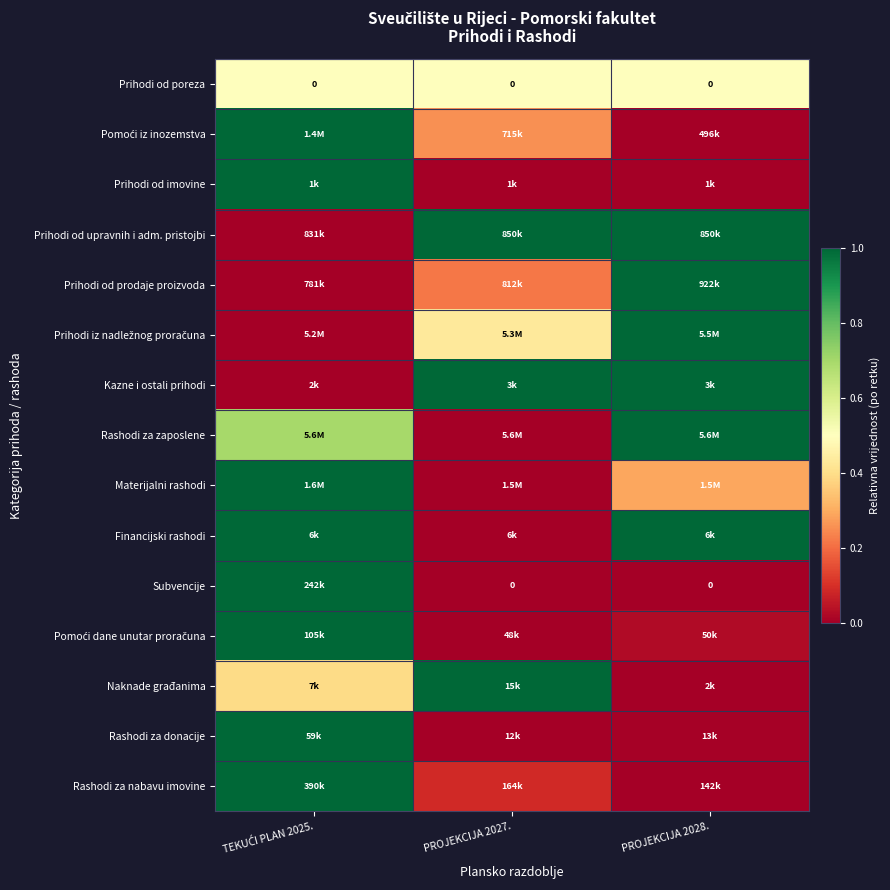

Which has a higher value, PROJEKCIJA 2027. or PROJEKCIJA 2028.?

PROJEKCIJA 2027.